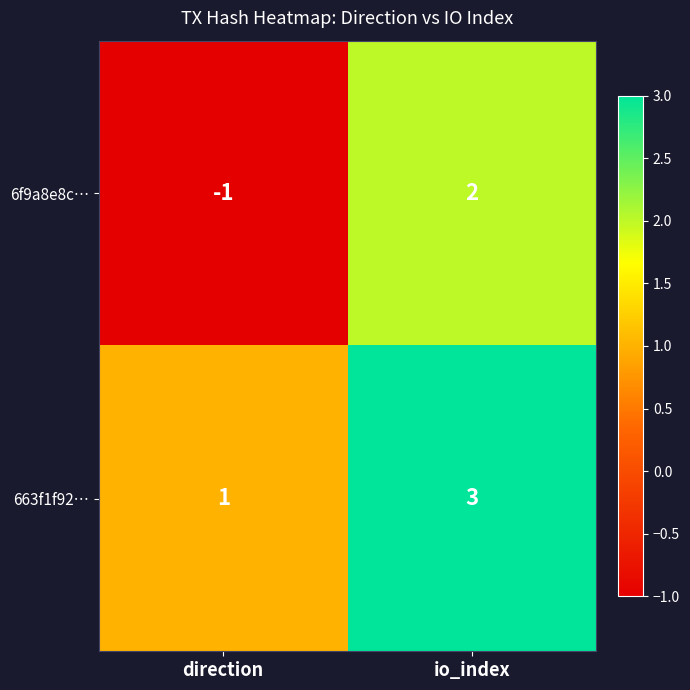

At which label does 663f1f92… reach its minimum?

direction